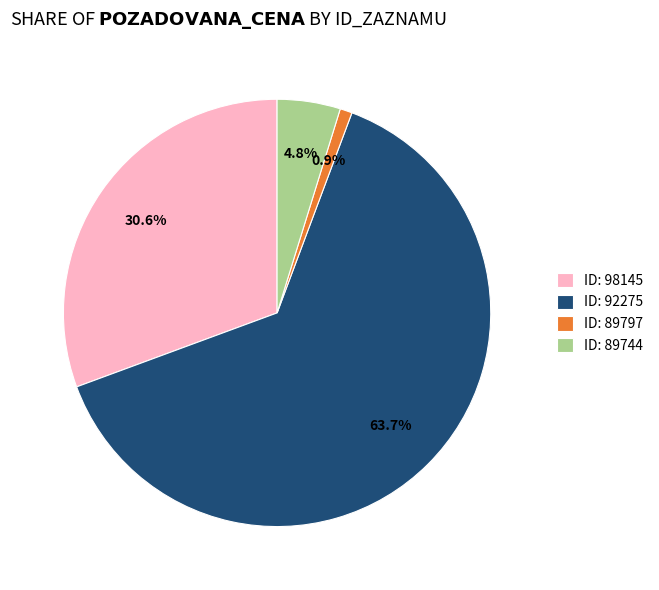

Do ID: 89797 and ID: 92275 together represent more than half of the pie?

Yes